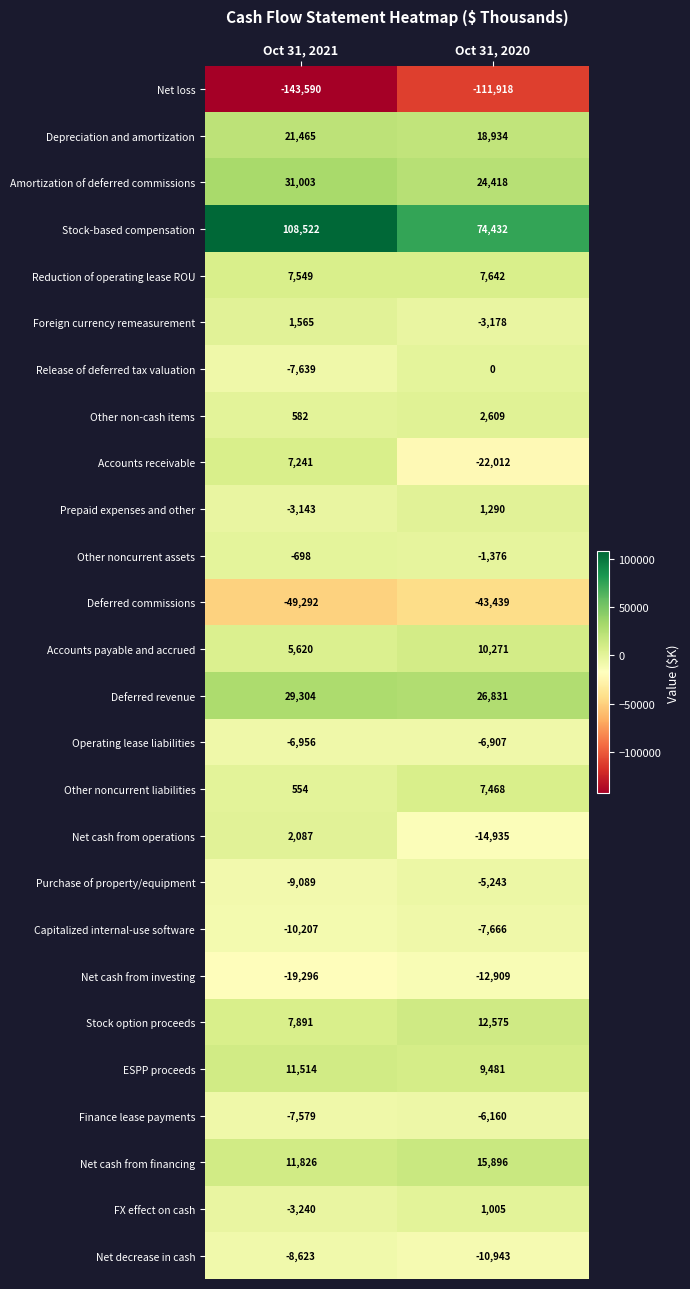

At which label does Net loss reach its minimum?

Oct 31, 2021